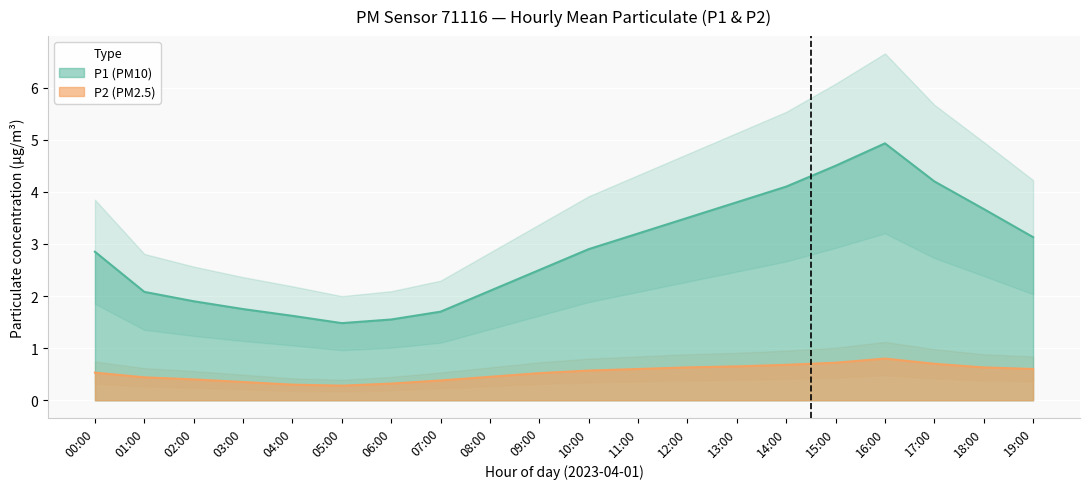

True or false: P1 has a value of 4.1 at 14:00.

True